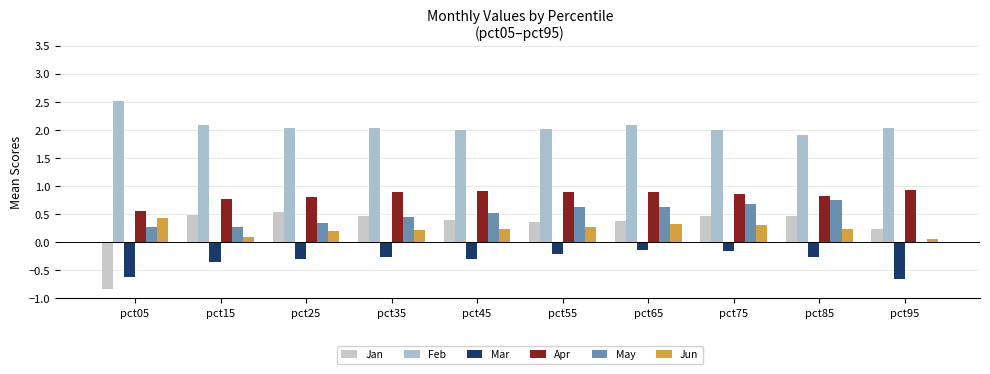

The value of Apr at pct95 is 0.9. True or false?

True